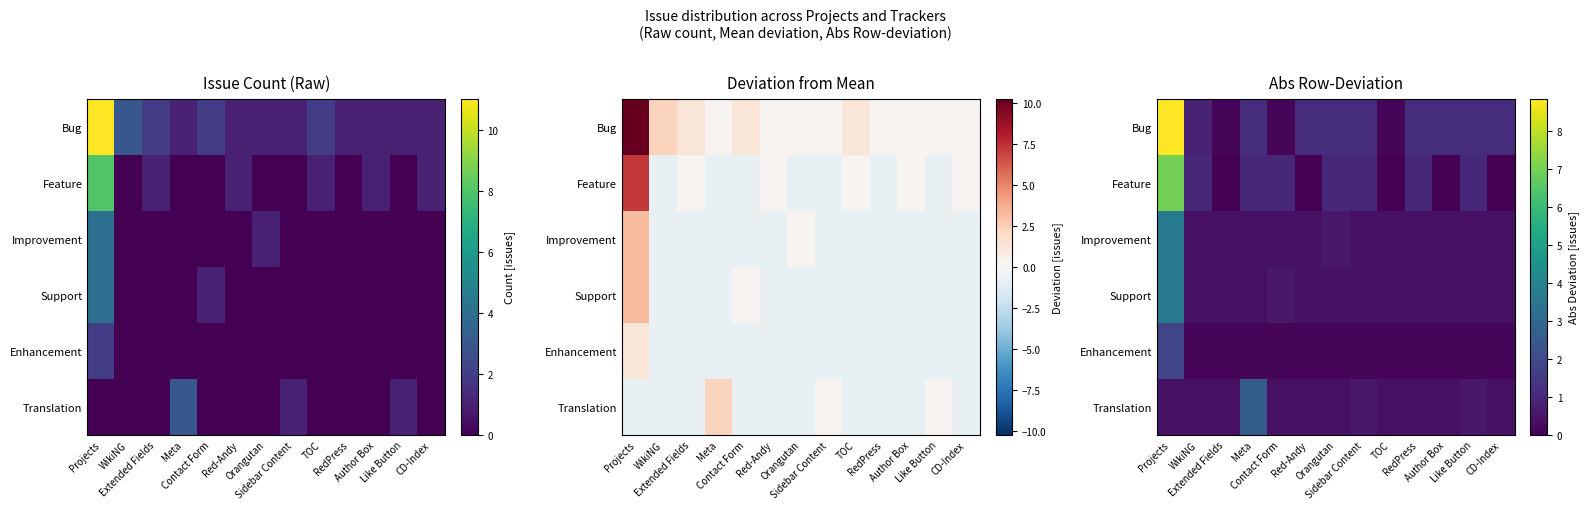

Count the number of categories in the chart.

13